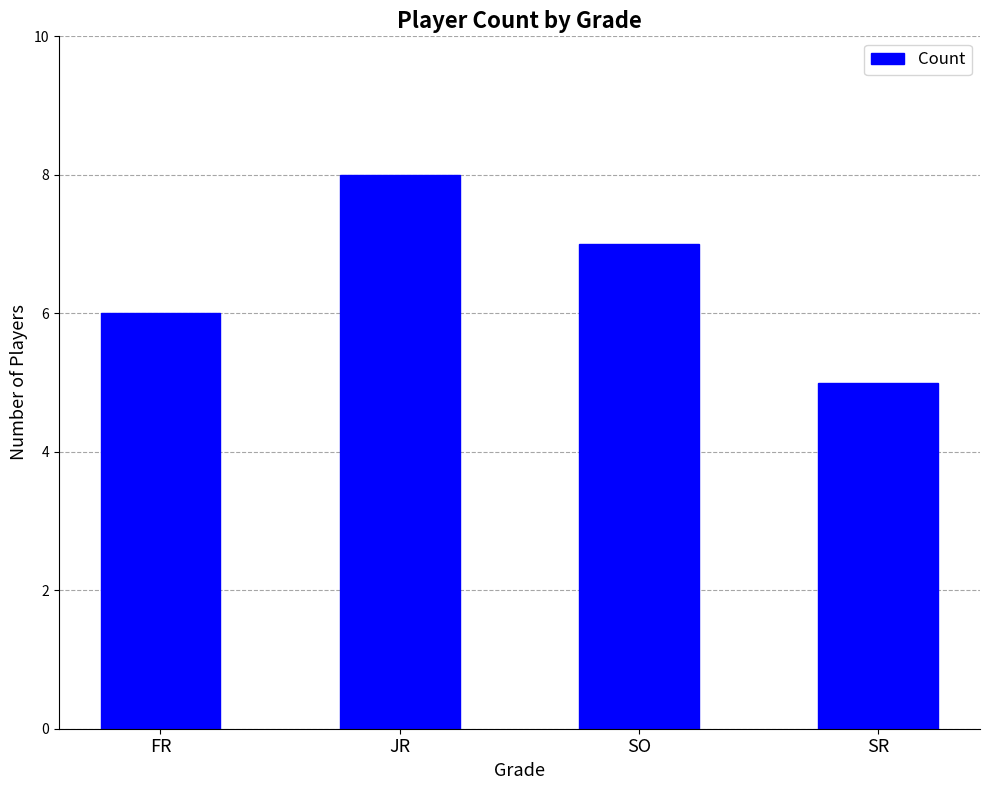

What is the difference between the values at JR and SO?

1